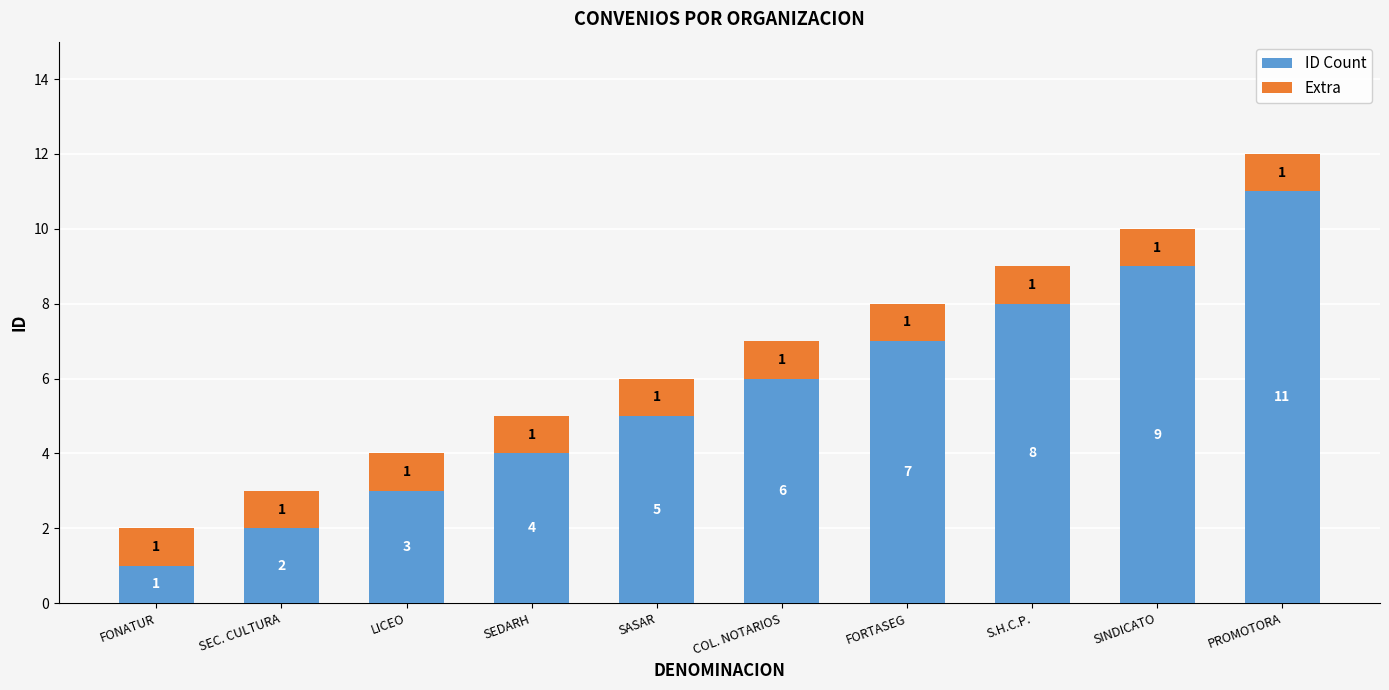

What is the highest value of the ID Count series?

11